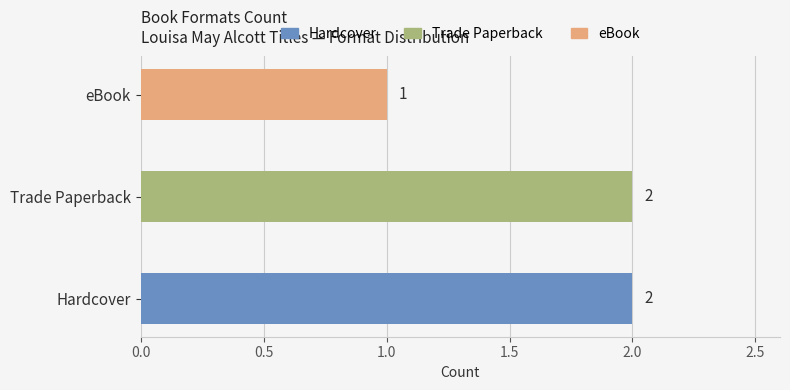

The chart shows a value of 1 at eBook. True or false?

True